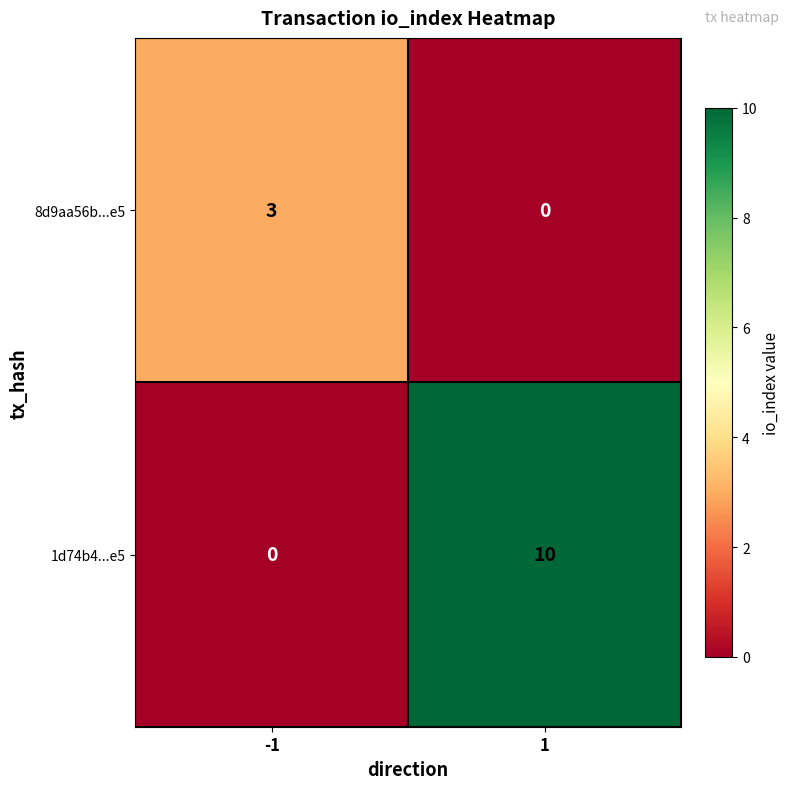

Between -1 and 1, which series saw the biggest shift?

1d74b4...e5